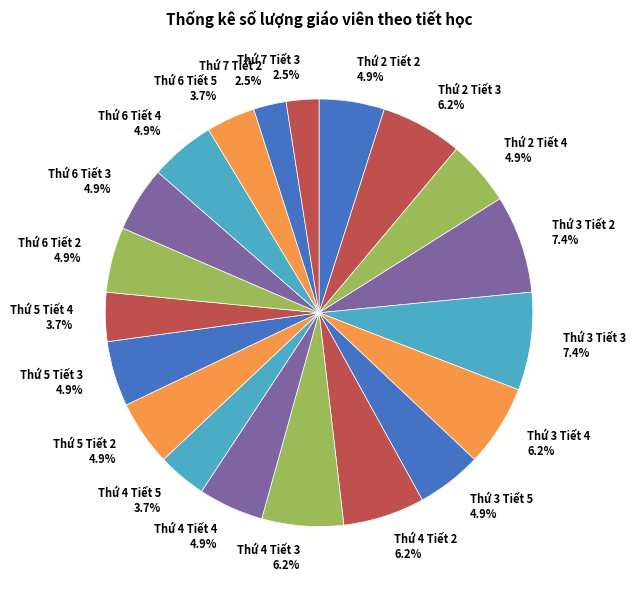

What is the total percentage of Thứ 4 Tiết 5 and Thứ 3 Tiết 3?

11.1%